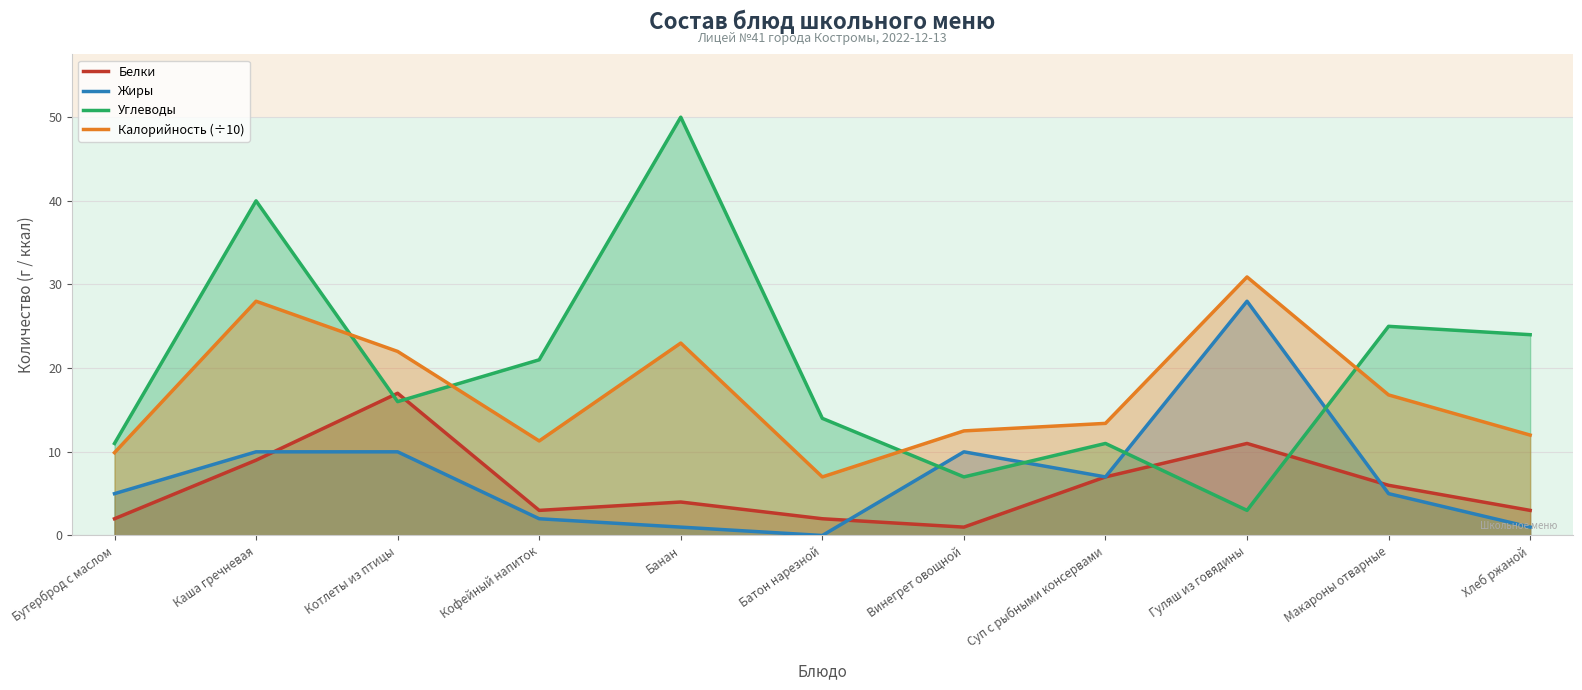

How many values in the Углеводы series are below 16?

5